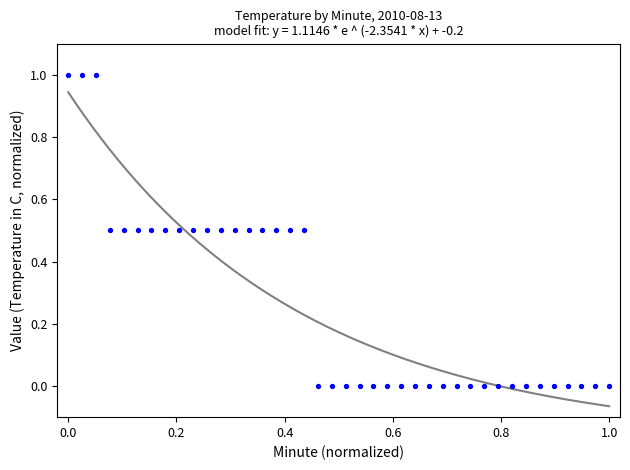

What is the range of X values (max minus min)?

1.0